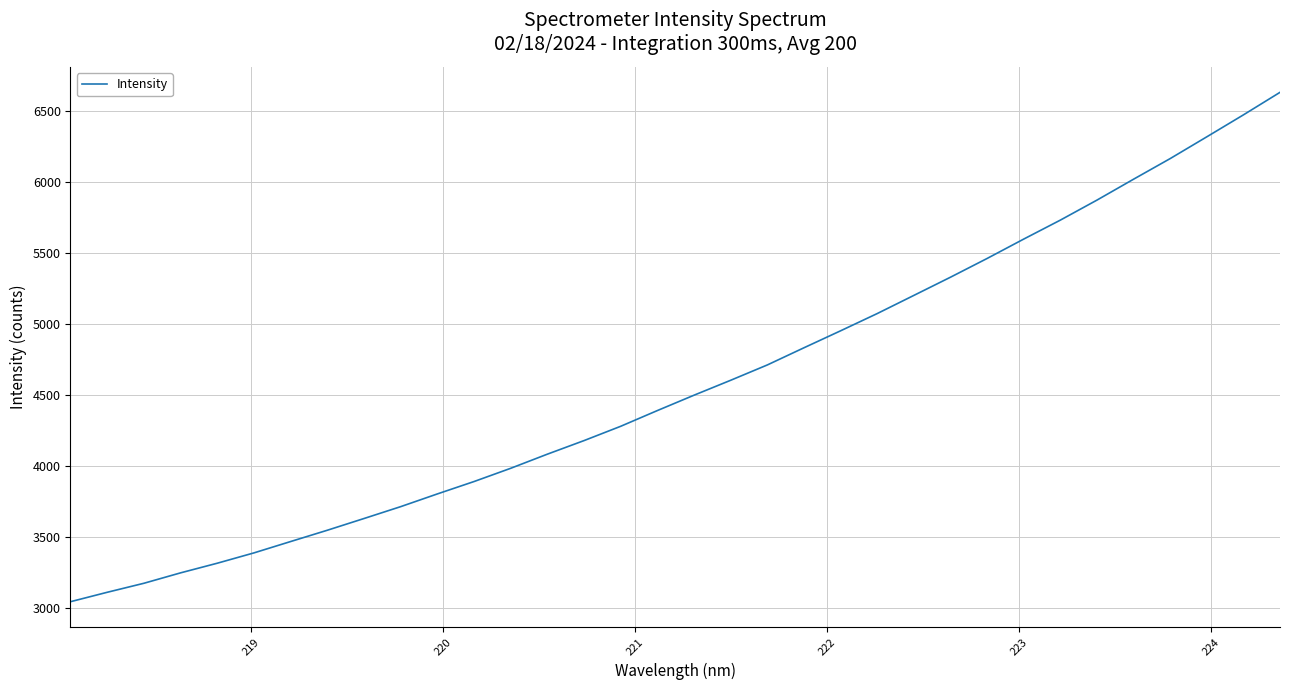

What is the smallest value displayed?

3046.0